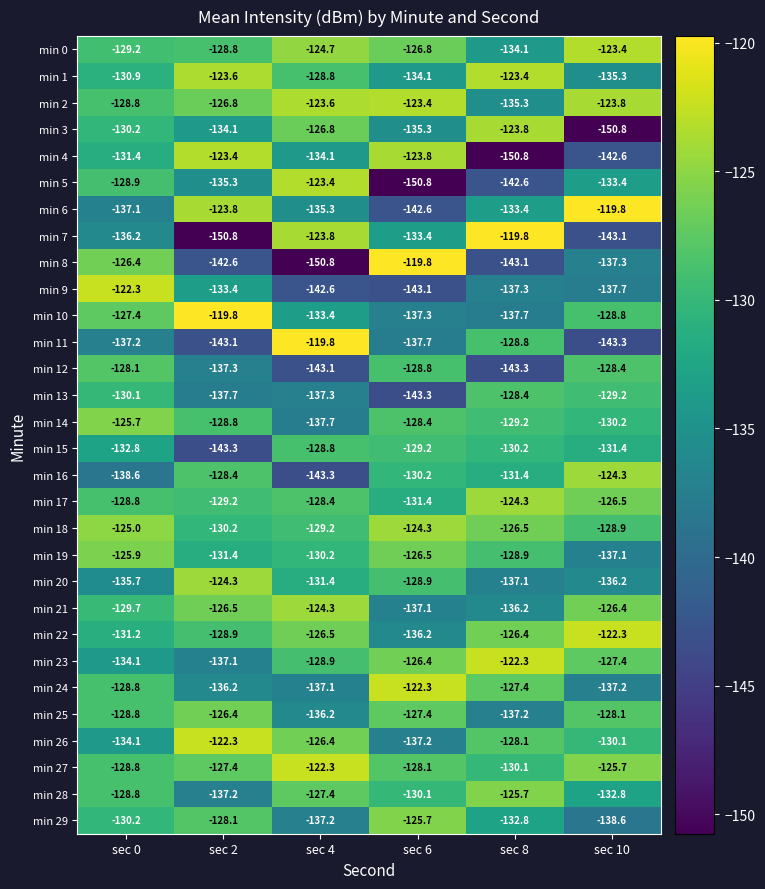

Rank the categories by min 19 value from highest to lowest.

sec 0, sec 6, sec 8, sec 4, sec 2, sec 10